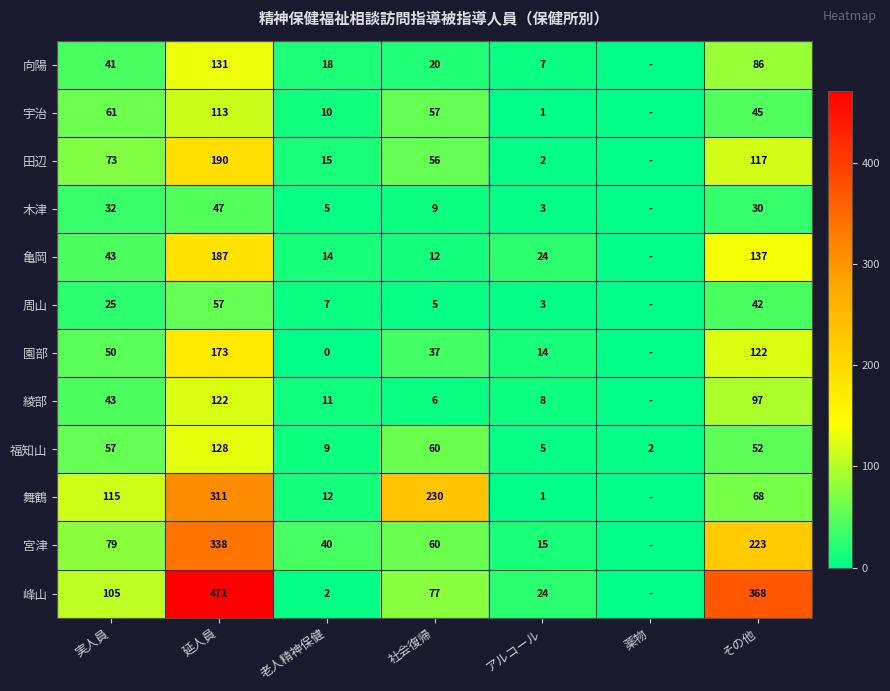

What is the total value across all series at 社会復帰?

629